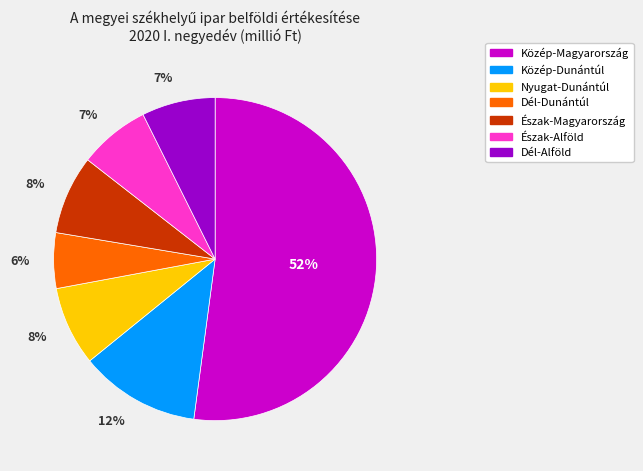

The Közép-Dunántúl slice represents 1% of the pie. True or false?

False